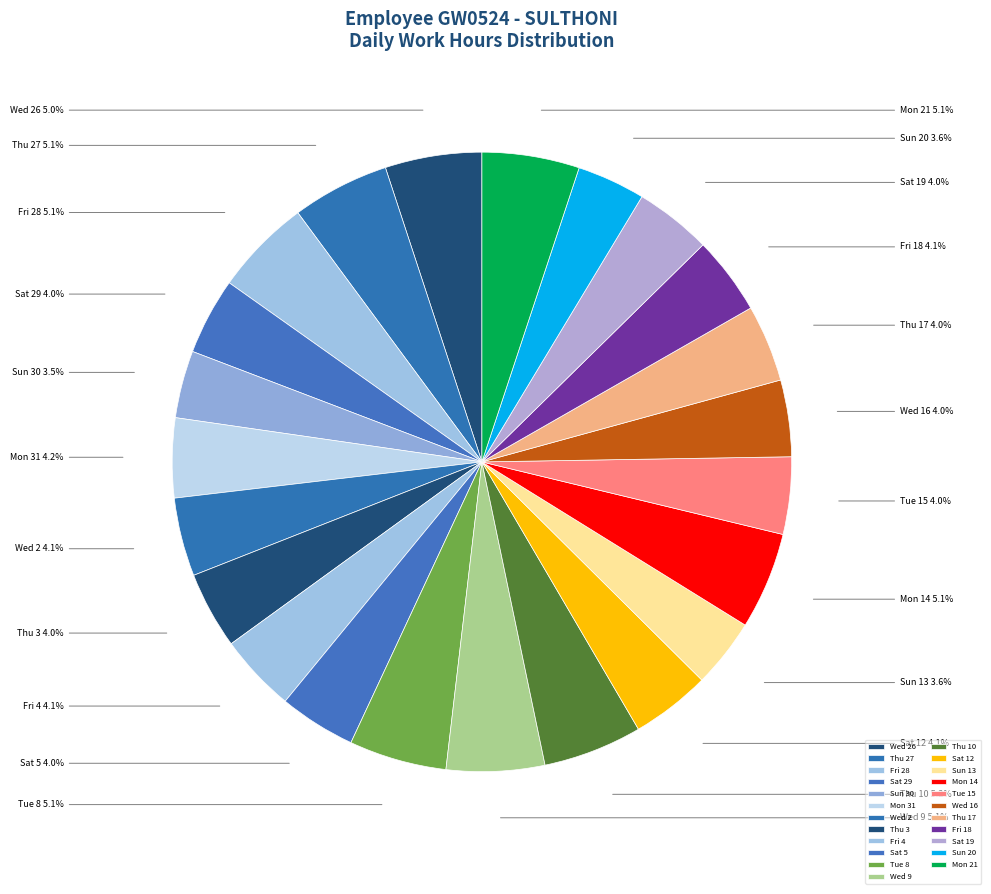

Is it true that Wed 16 is 4% of the pie?

True